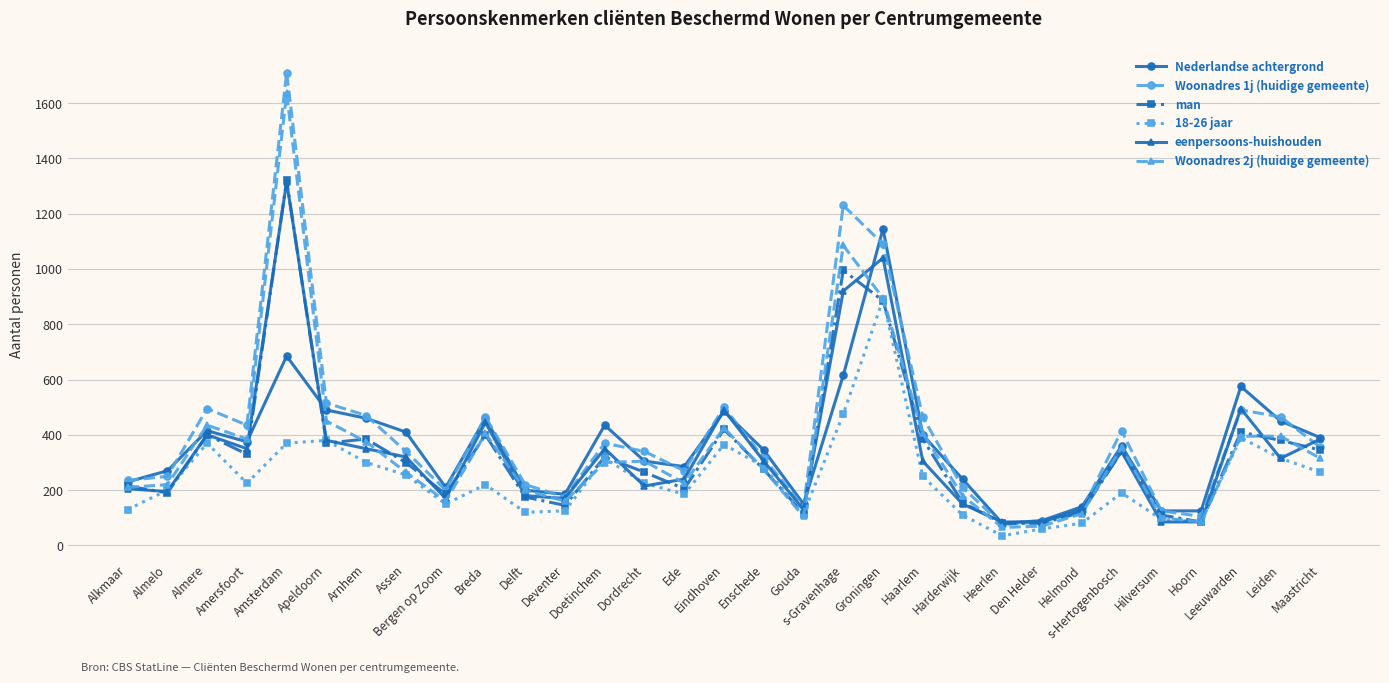

Which label corresponds to the smallest value in the chart?

Heerlen